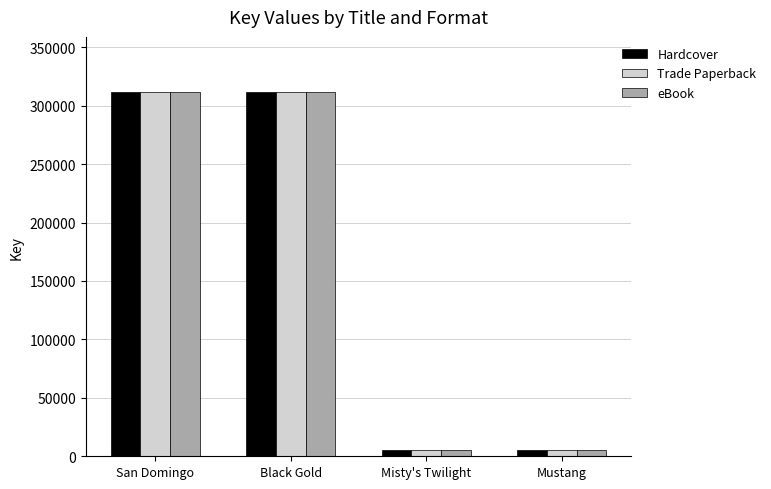

What is the greatest value displayed?

312048